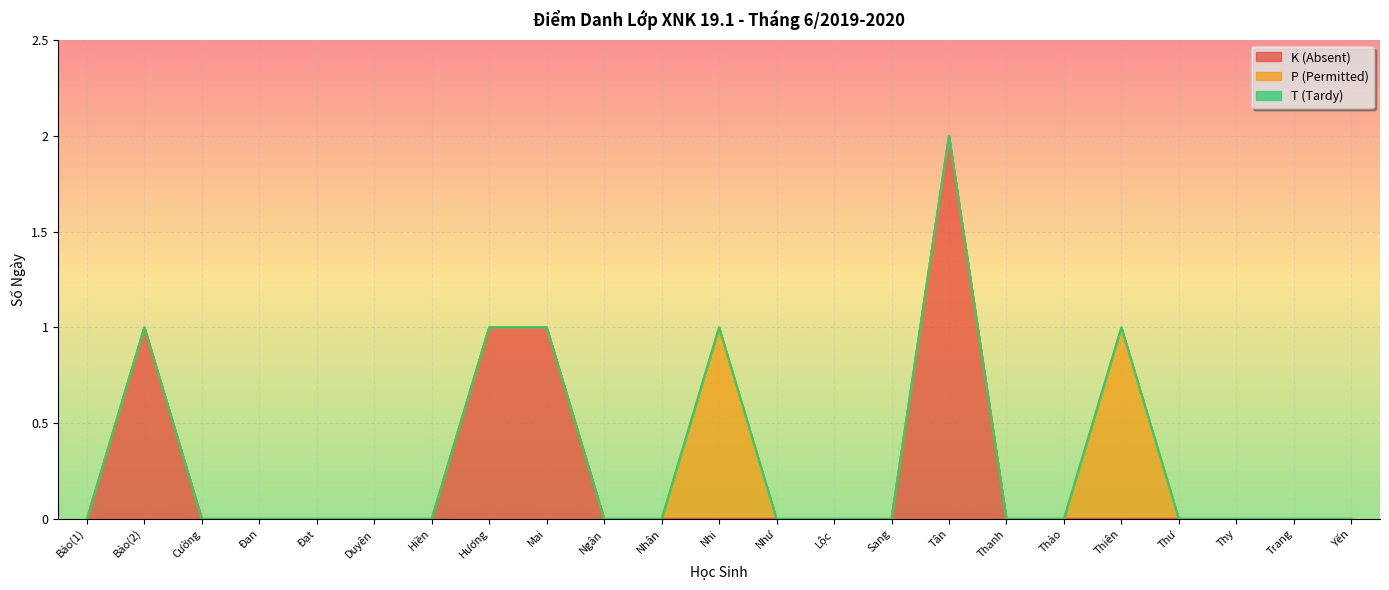

Which category has the lowest value in the T (Tardy) series?

Bảo(1)